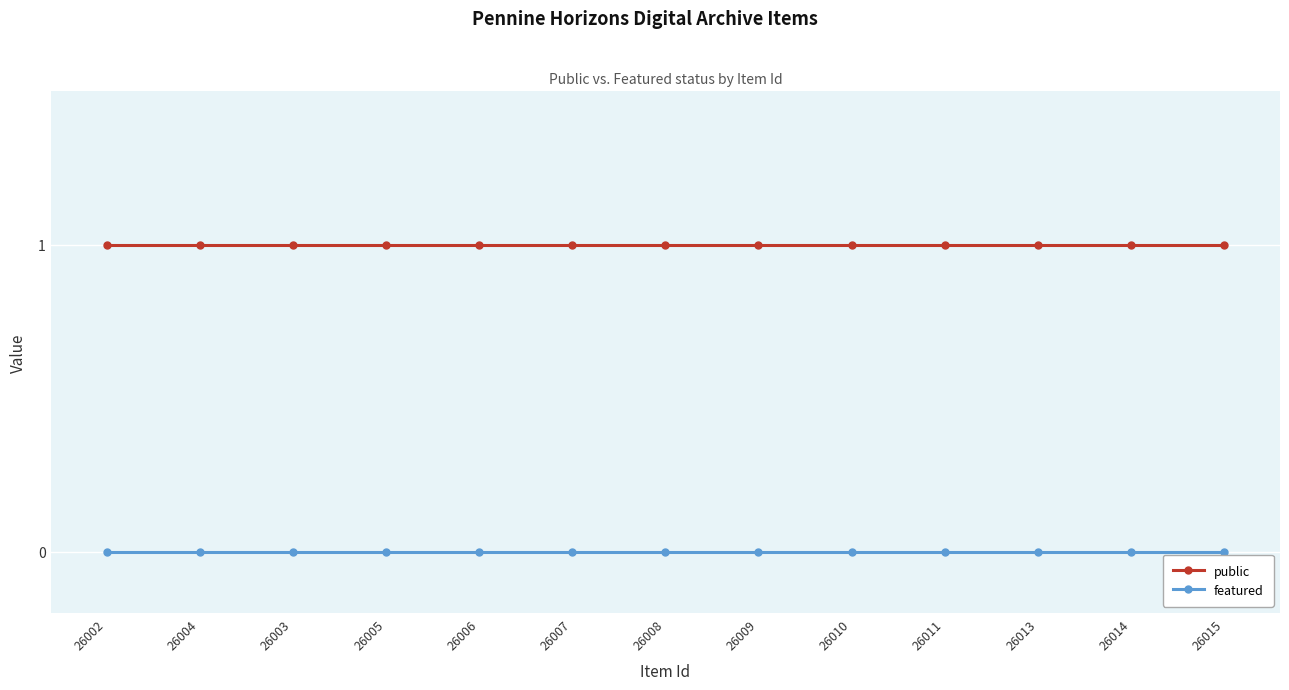

Which series has the largest total across all categories?

public